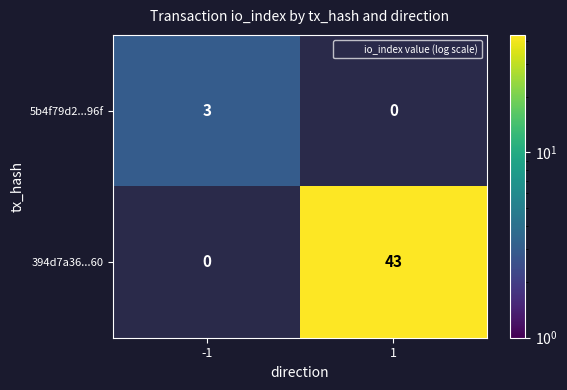

What is the difference between the maximum and minimum values in the 5b4f79d2...96f series?

3